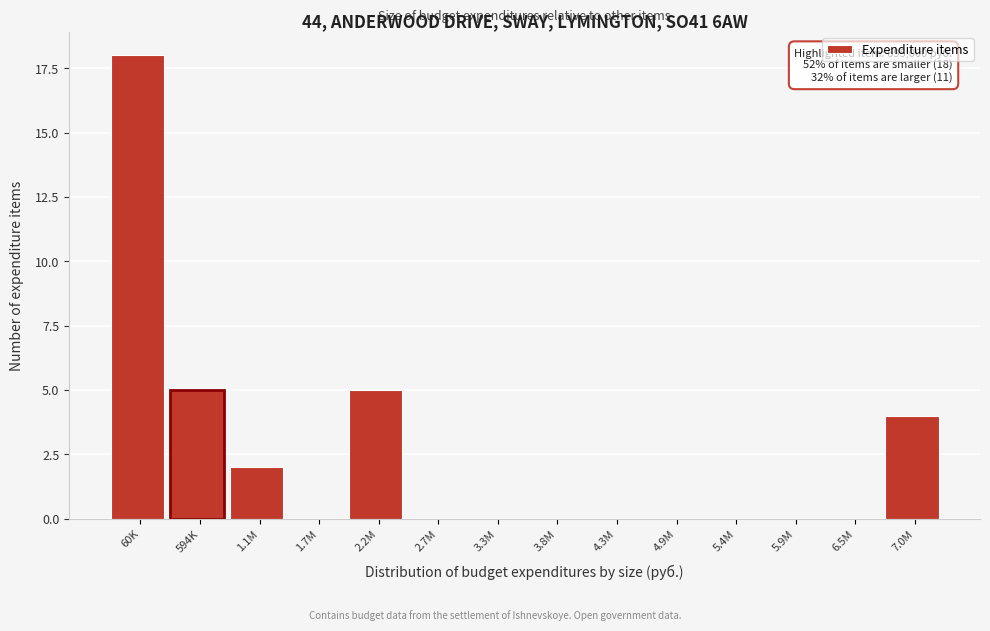

Reading left to right, transcribe all the data shown in this chart.

60K=18	594K=5	1.1M=2	1.7M=0	2.2M=5	2.7M=0	3.3M=0	3.8M=0	4.3M=0	4.9M=0	5.4M=0	5.9M=0	6.5M=0	7.0M=4